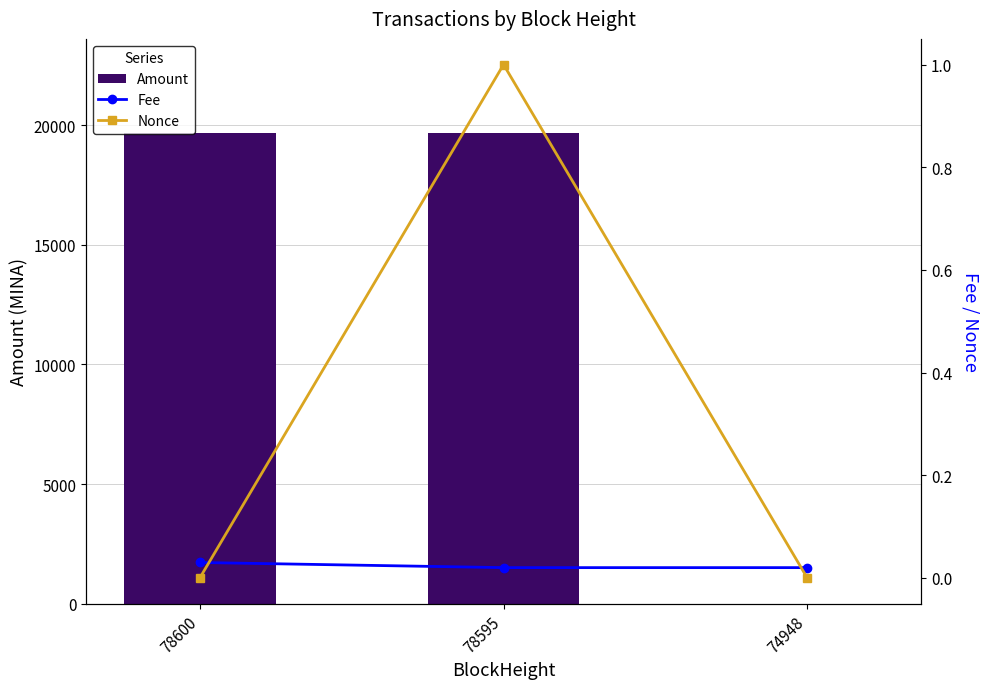

Read the Amount value at 74948.

1.0